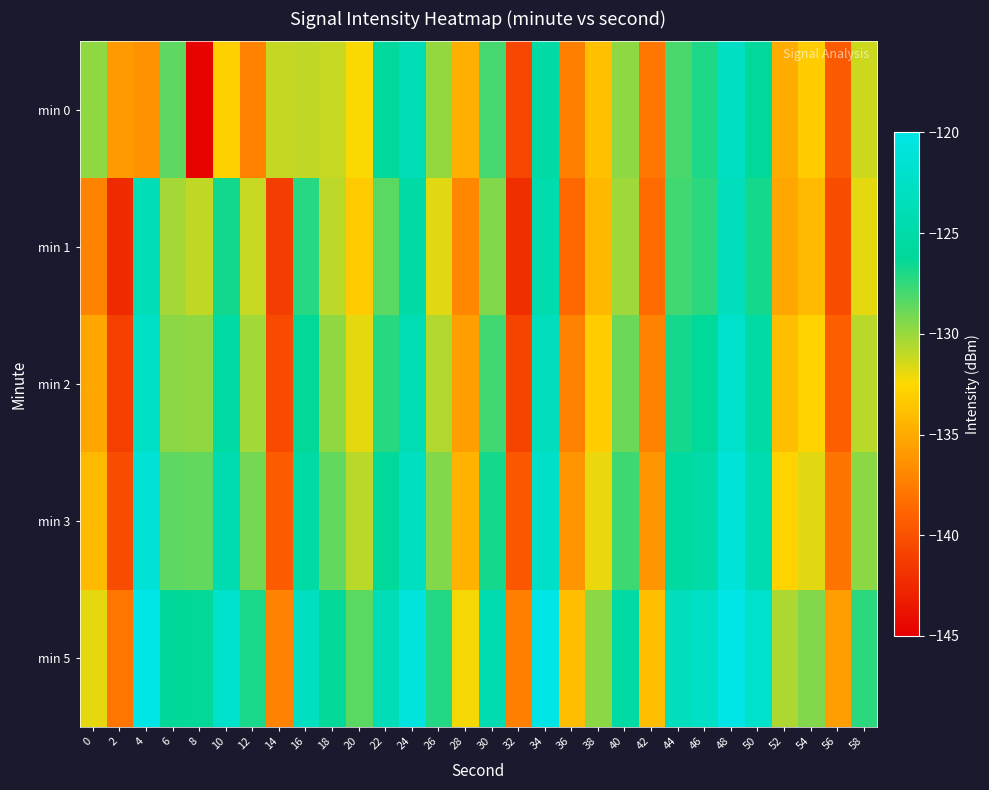

Which series has the largest range (max minus min)?

min 0